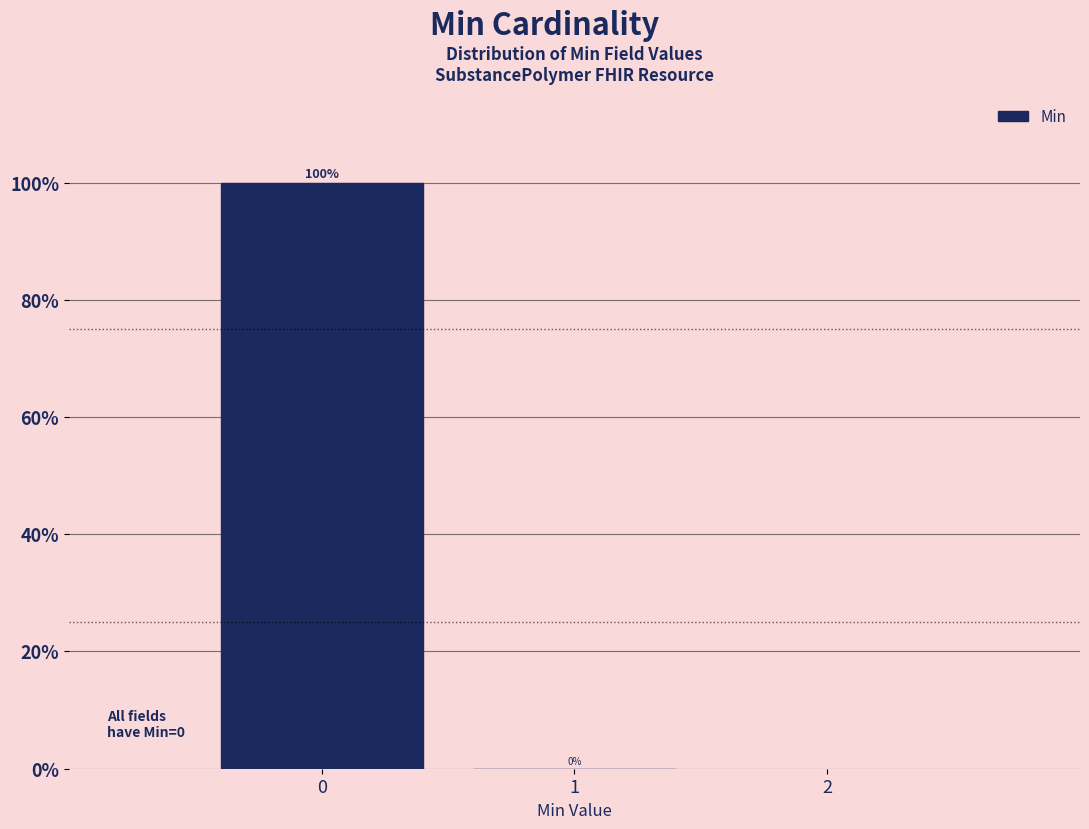

How tall is the bar that spans -0.5 to 0.5 on the x-axis?

100